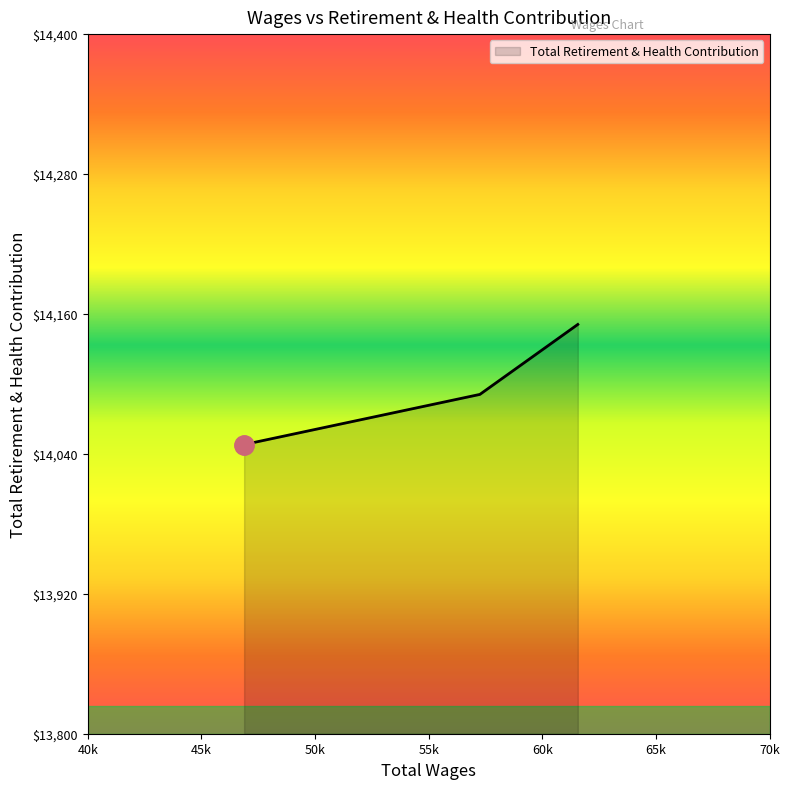

What is the smallest value displayed?

14048